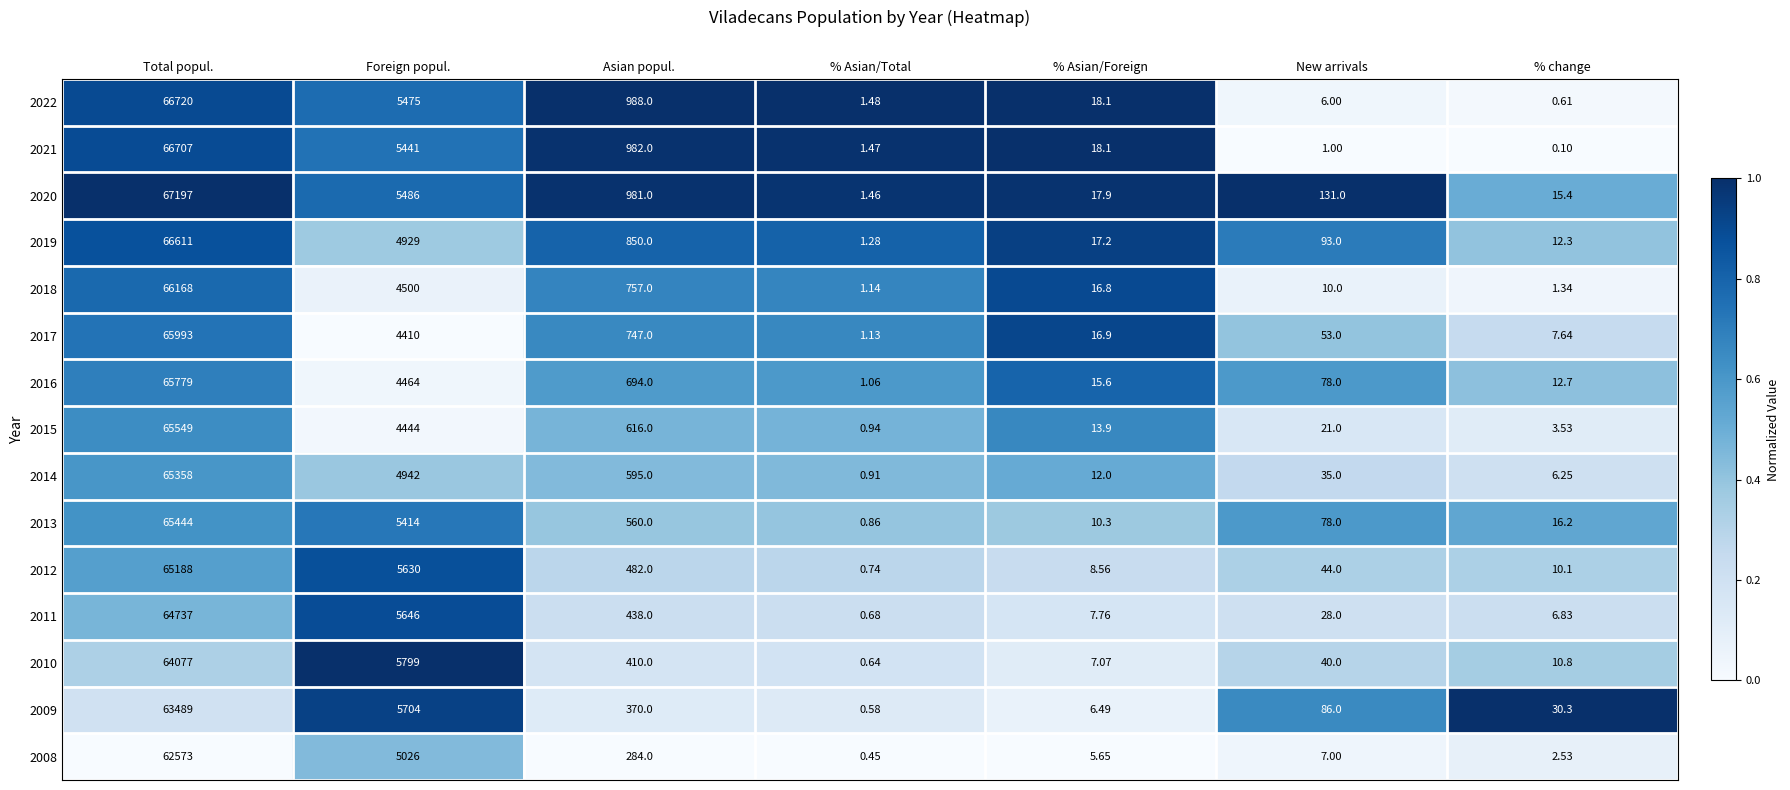

Where does the 2013 series first go above 78?

Total popul.